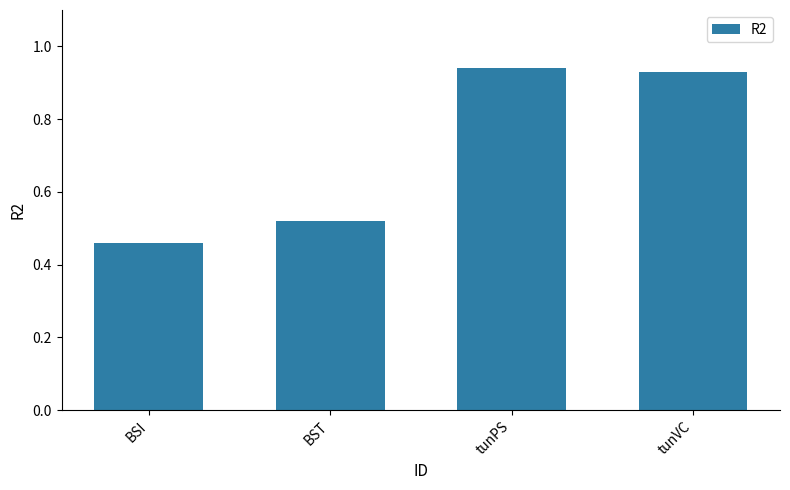

What is the difference between the values at BST and tunPS?

0.4